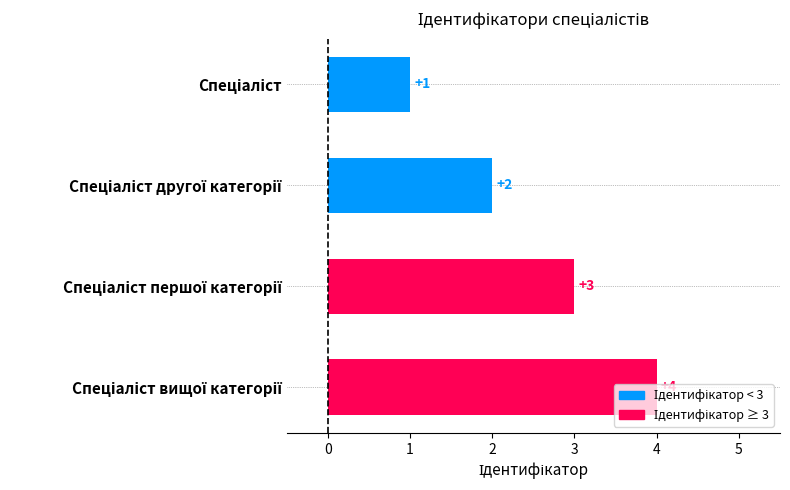

What is the value of the 1st bar from the top?

1